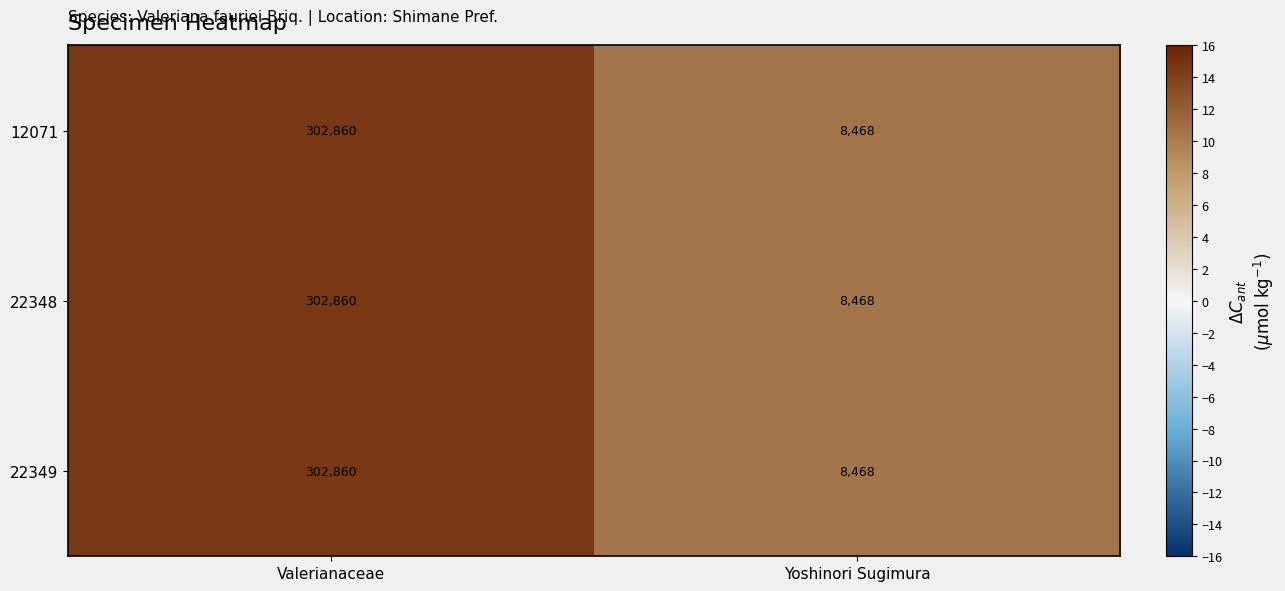

What value does the 12071 series have at Yoshinori Sugimura?

8468